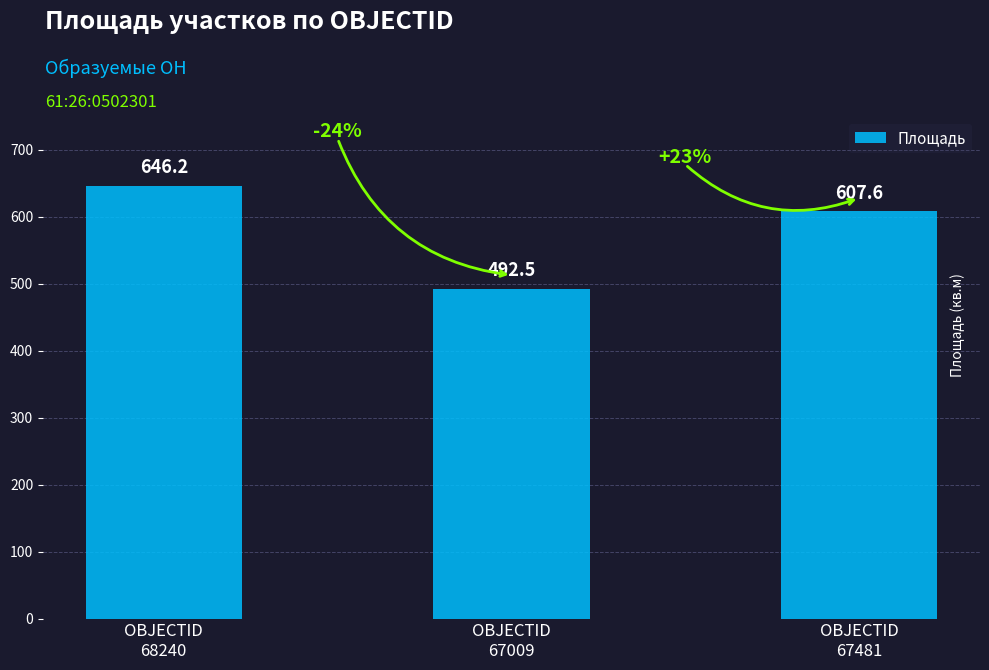

Rank the categories by value from highest to lowest.

OBJECTID
68240, OBJECTID
67481, OBJECTID
67009